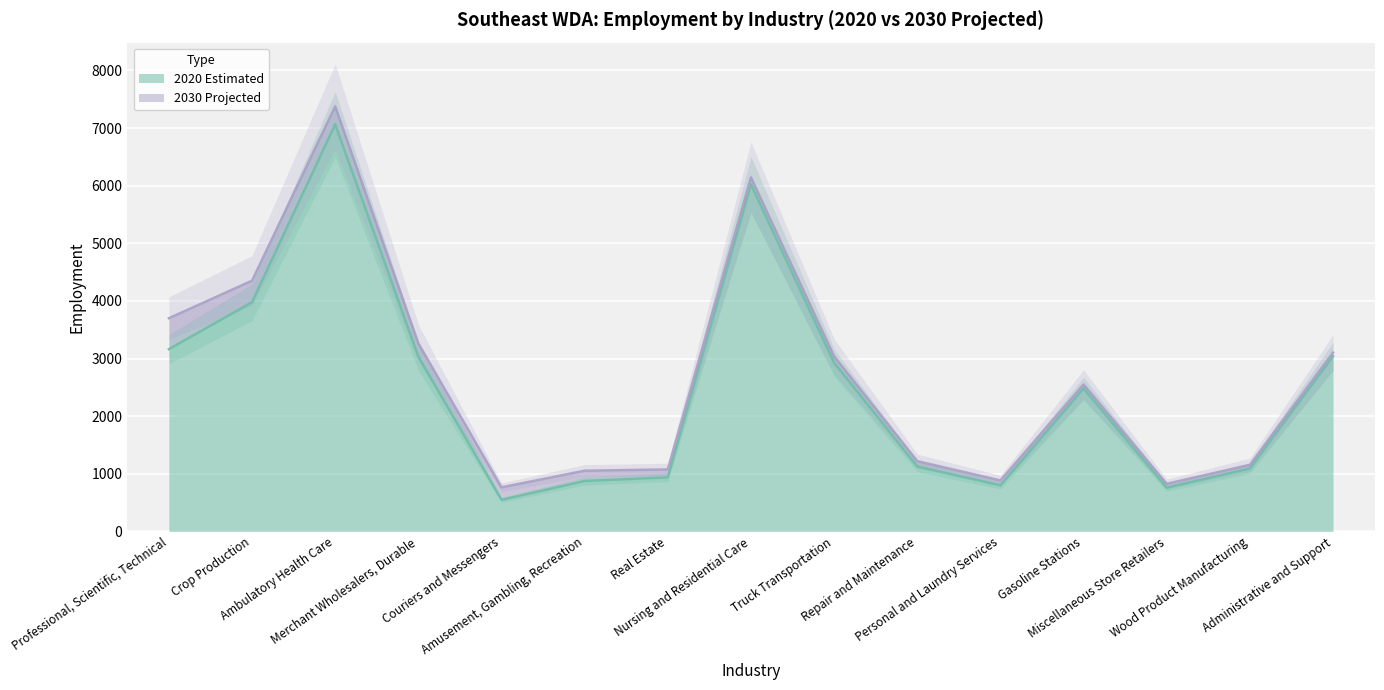

Is it true that 2030 Projected equals 517 at Real Estate?

False